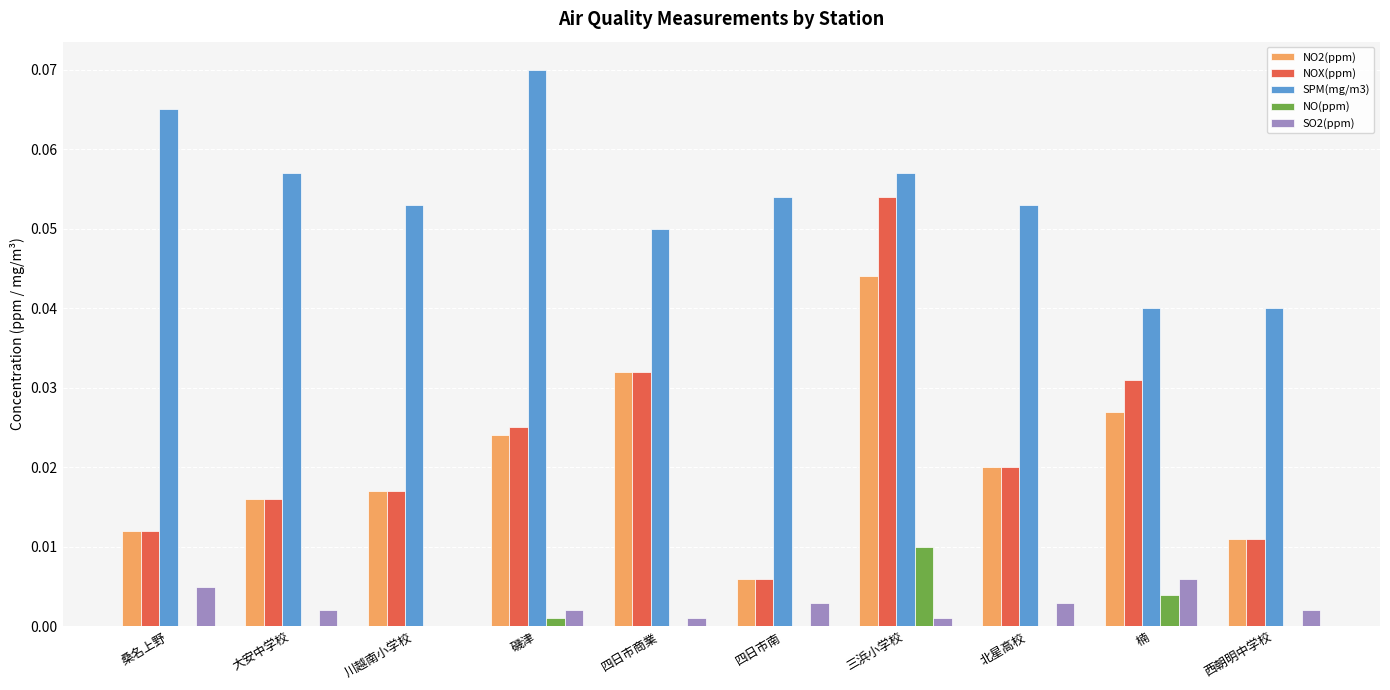

Count the NO2(ppm) values in the range 0 to 1.

10